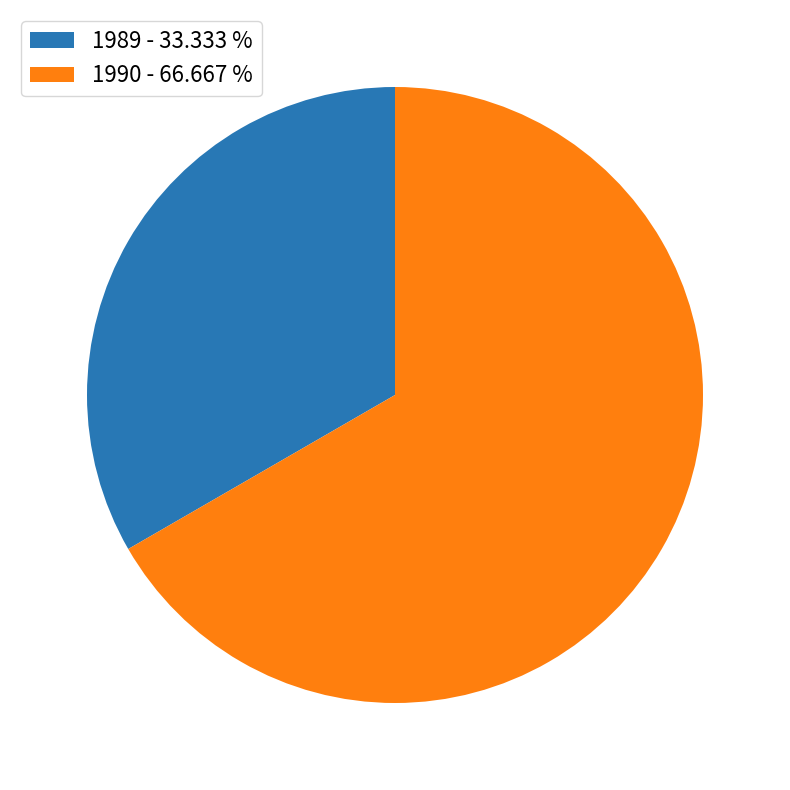

Which category has the smallest portion of the pie?

1989 - 33.333 %